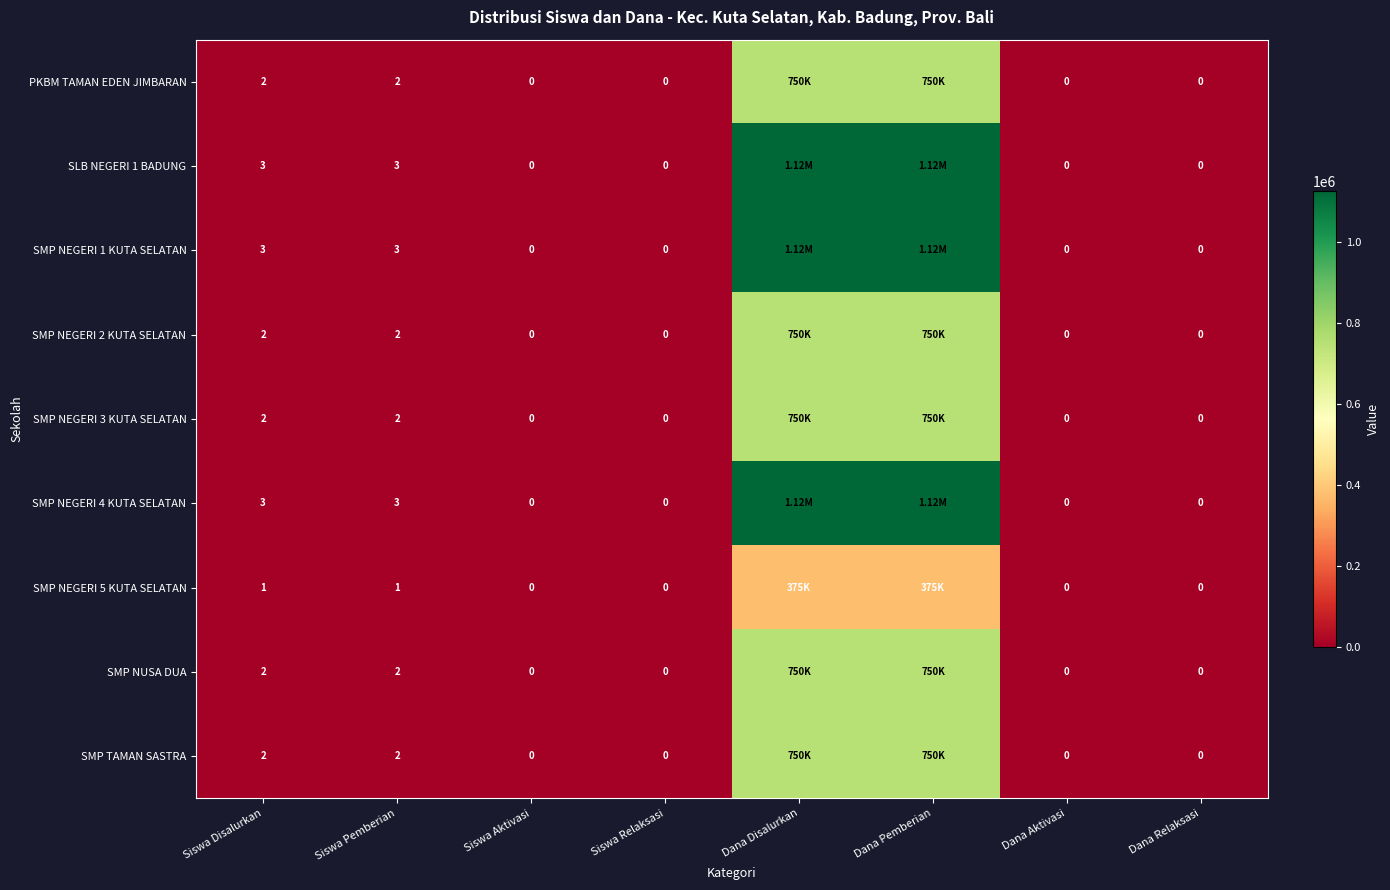

What is the total value across all series at Siswa Pemberian?

20